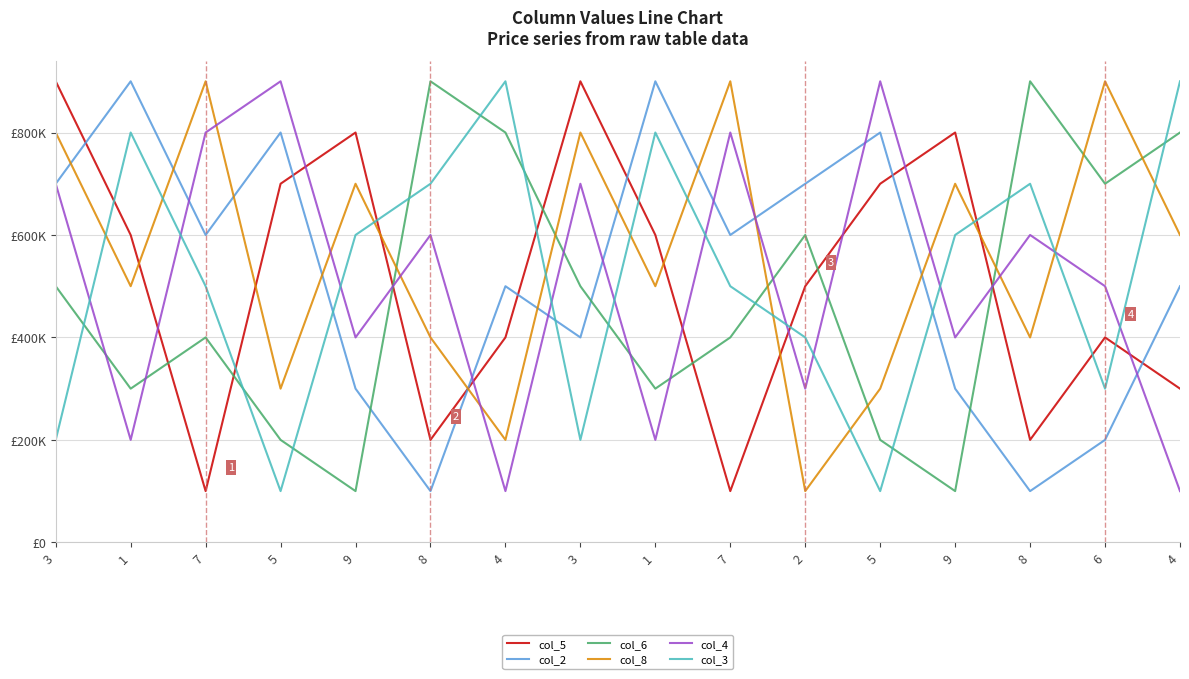

What is the total value across all series at 7?

3300000